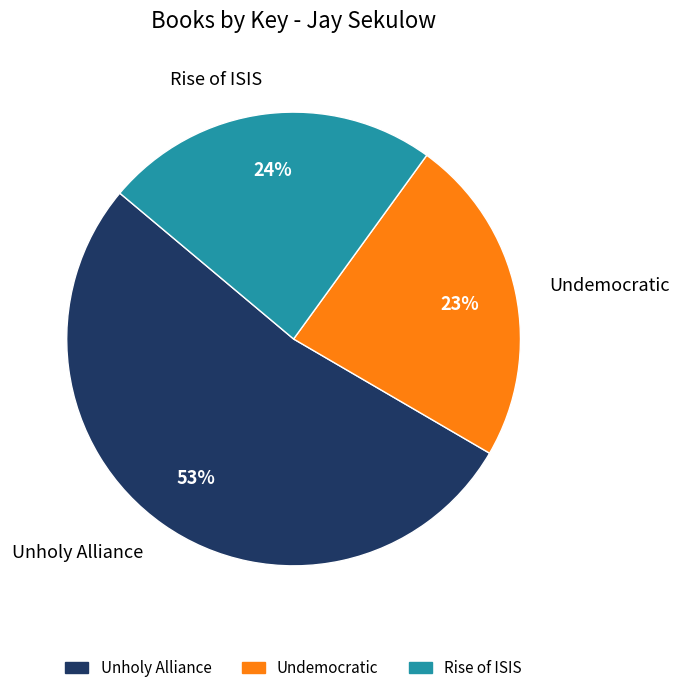

What percentage is the Undemocratic slice, to the nearest percent?

23%